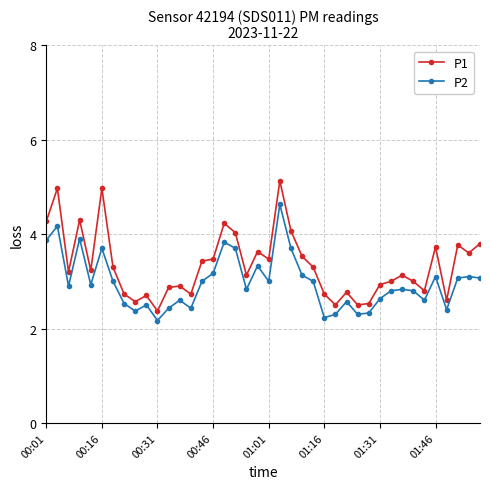

What is the value of the P2 point at the 6th from the left?

3.7